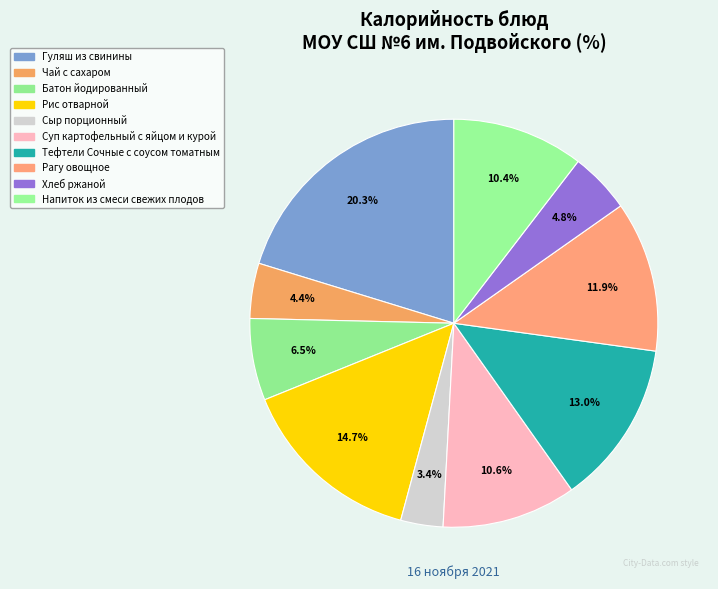

What percentage is the Батон йодированный slice, to the nearest percent?

6%